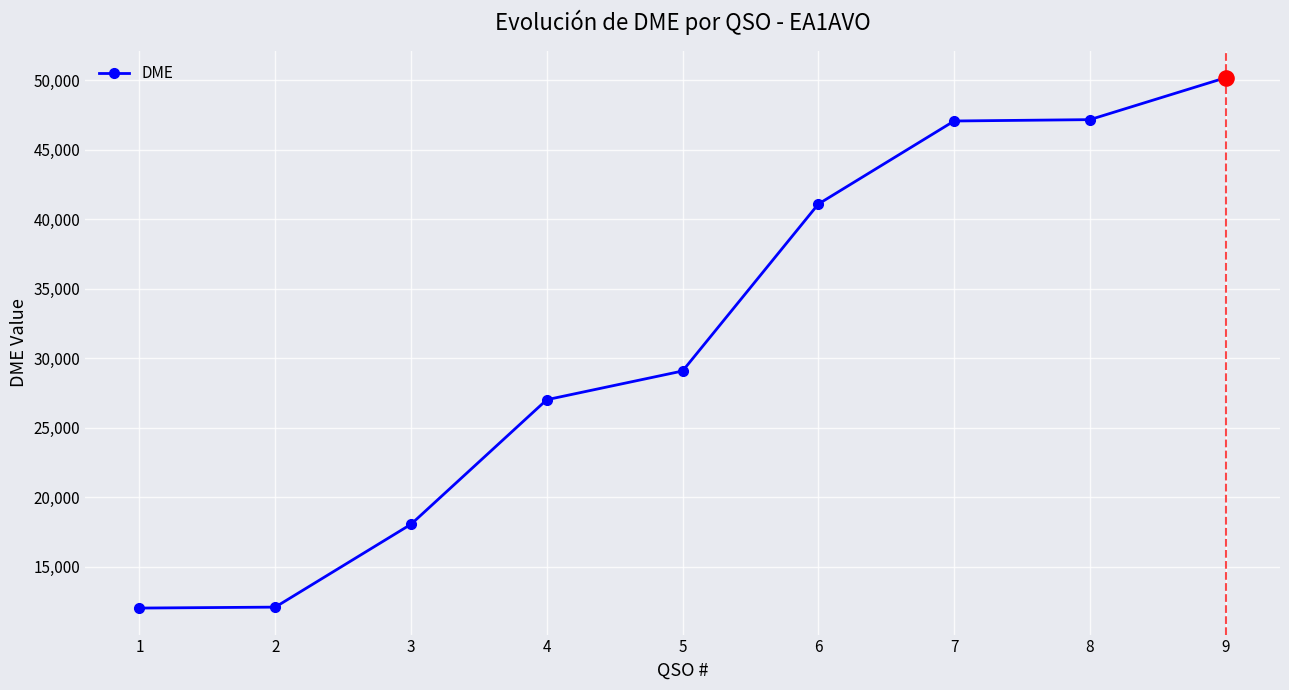

What is the change in value from 4 to 9?

+23164